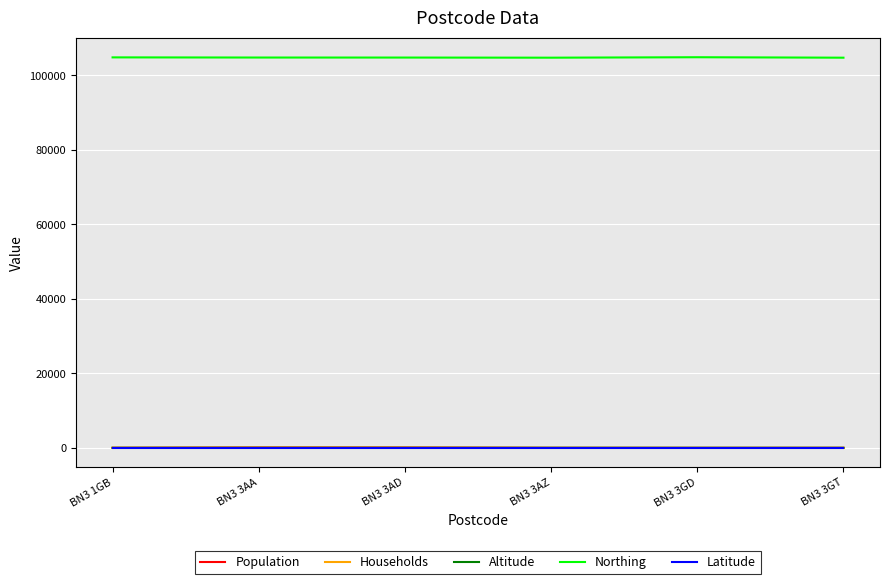

In Altitude, how many points are higher than both neighbors (excluding endpoints)?

1